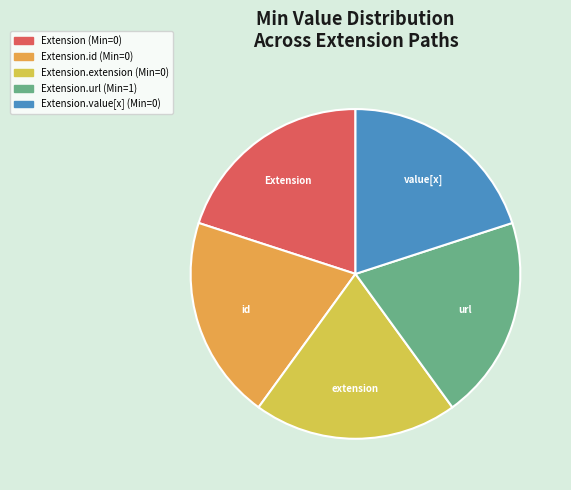

How many slices are in this pie chart?

5